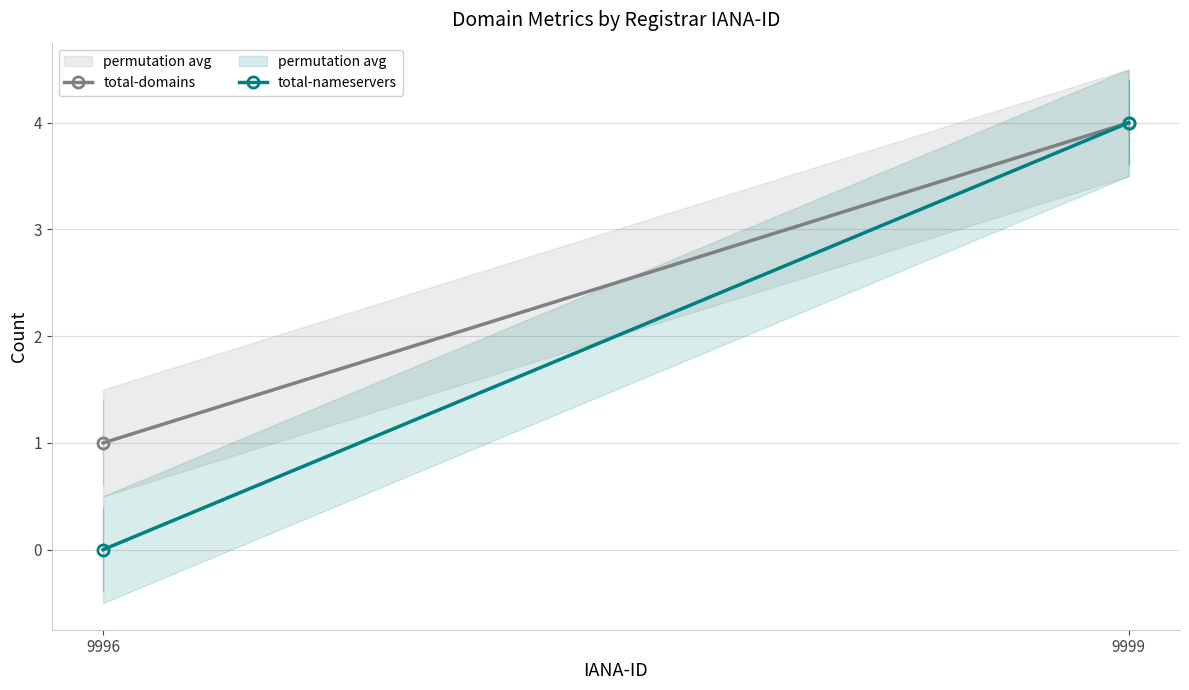

How many values in the total-domains series are below 4?

1